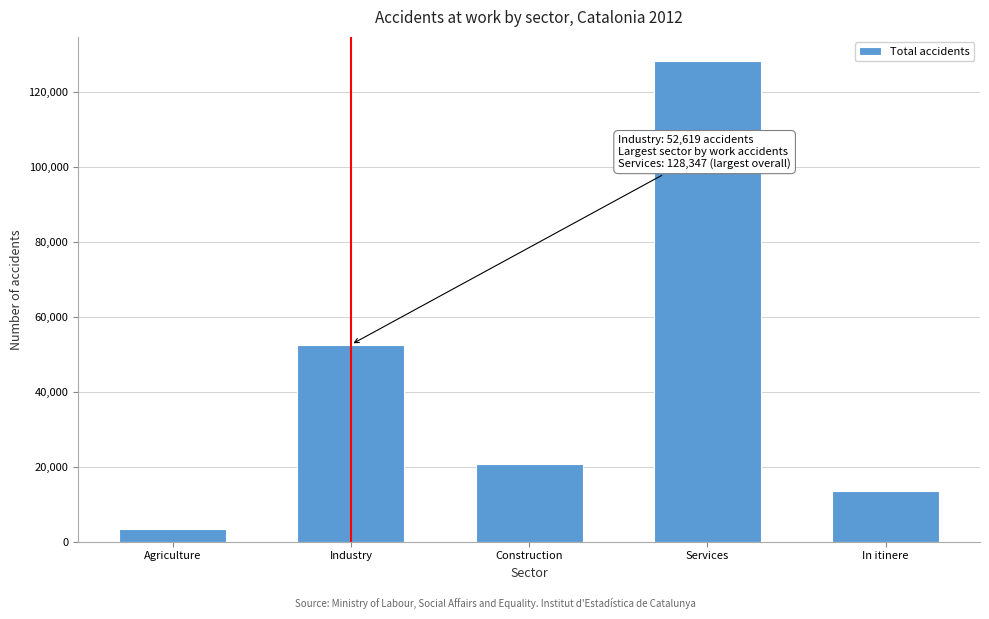

Reading left to right, transcribe all the data shown in this chart.

Agriculture=3493	Industry=52619	Construction=20755	Services=128347	In itinere=13613